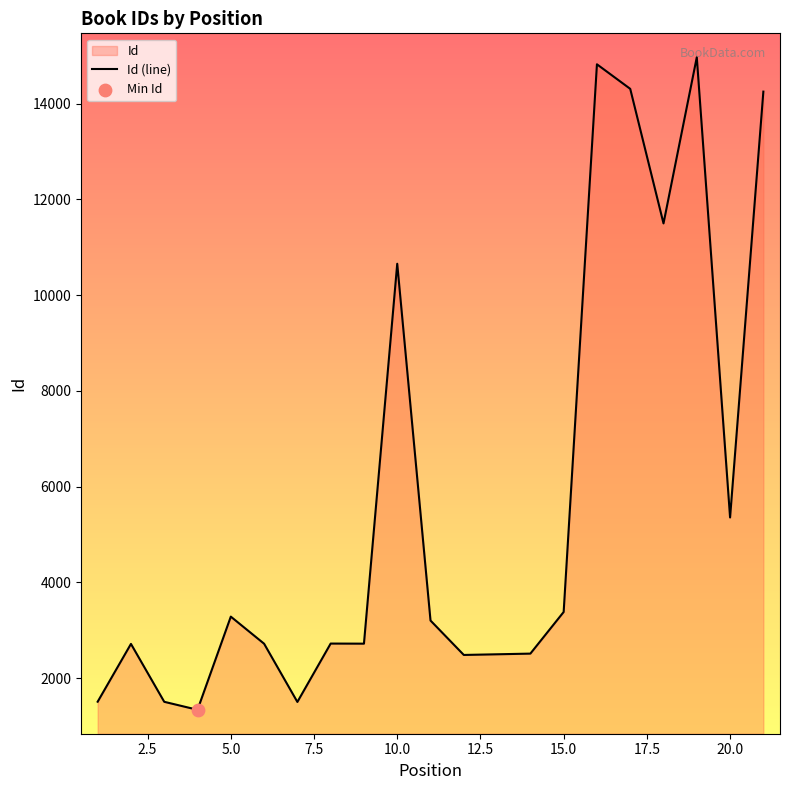

What is the difference between the maximum and minimum values?

13636